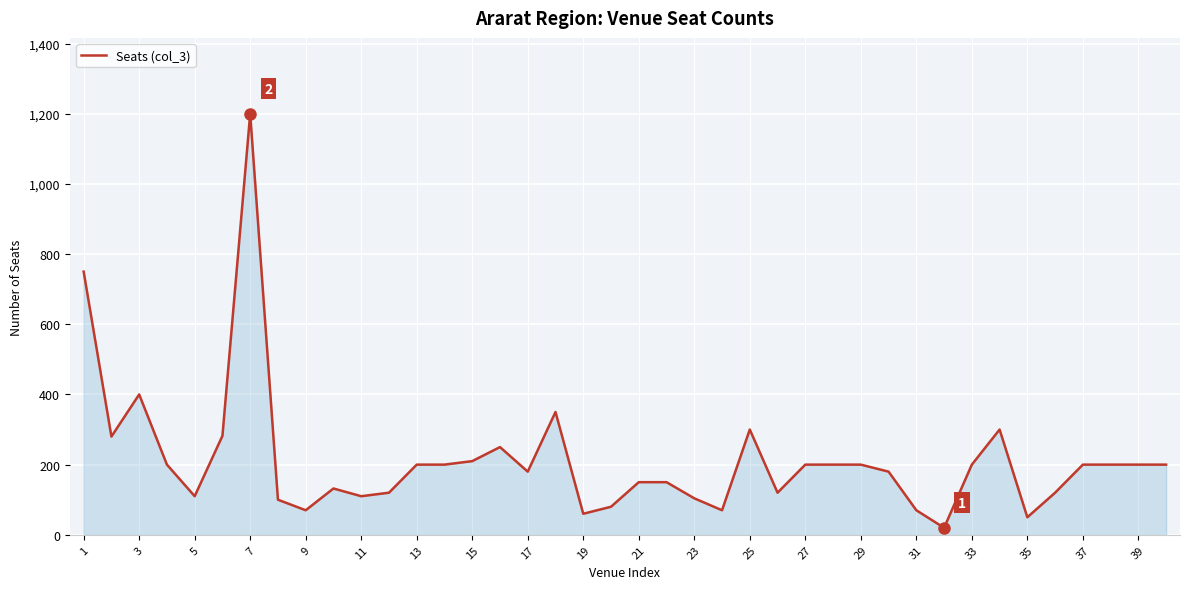

What is the greatest value displayed?

1200